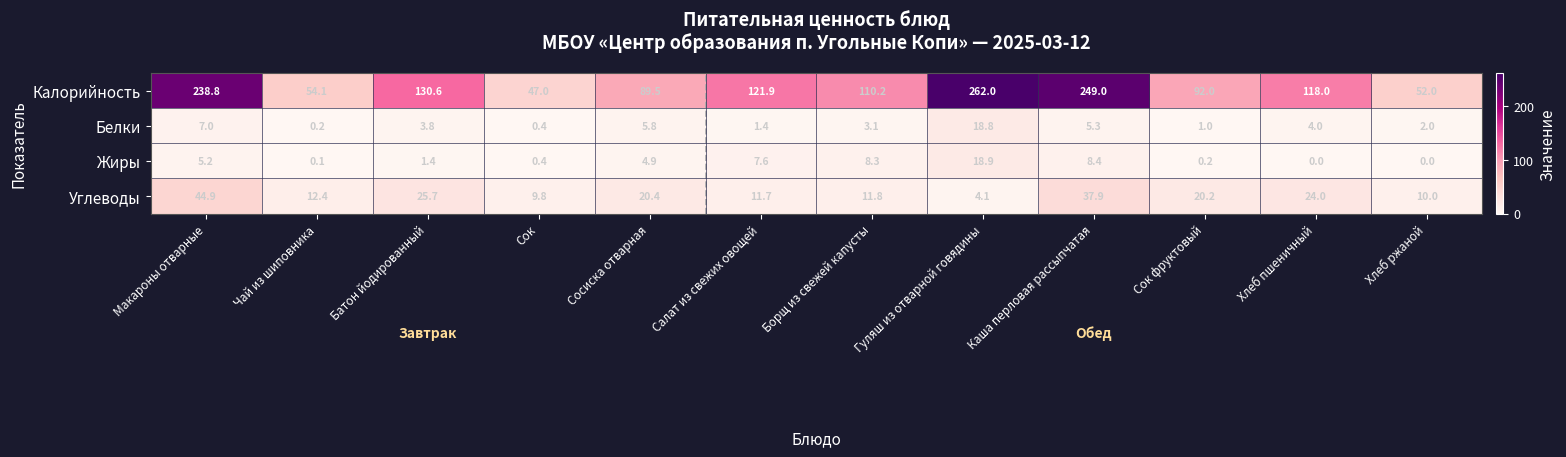

Is it true that Жиры equals 0.1 at Чай из шиповника?

True